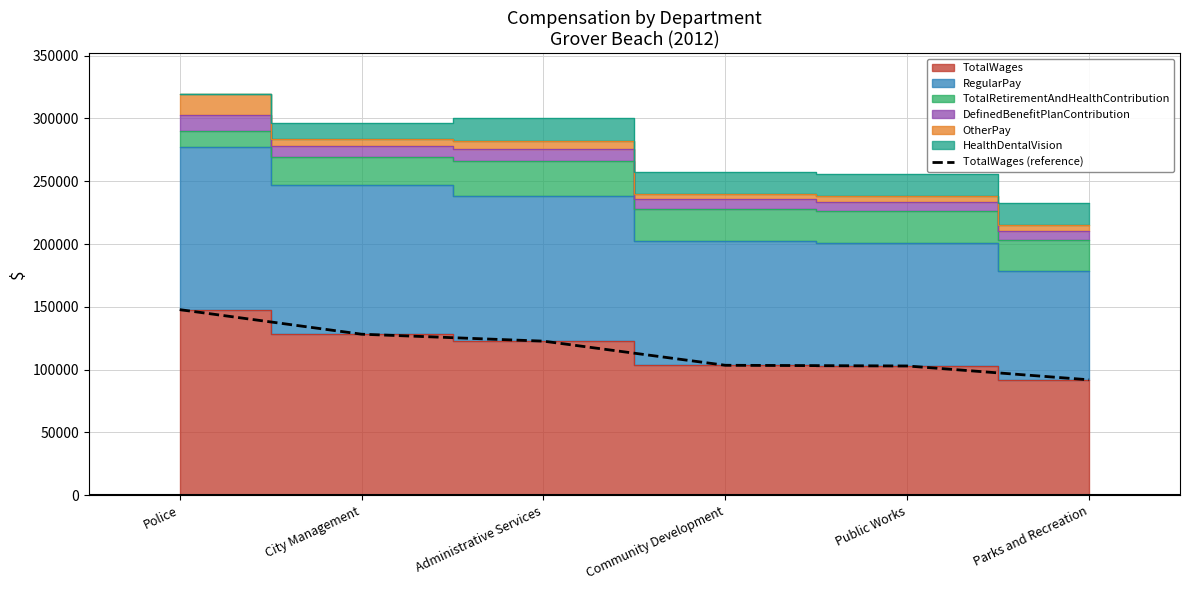

What is the maximum value for TotalWages (reference)?

147769